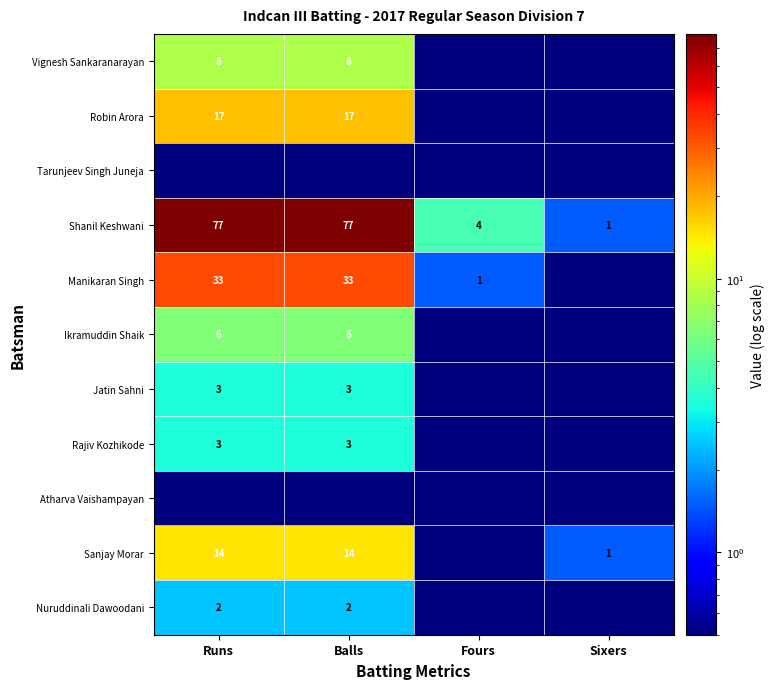

The Rajiv Kozhikode series shows 1.5 at Balls. True or false?

False